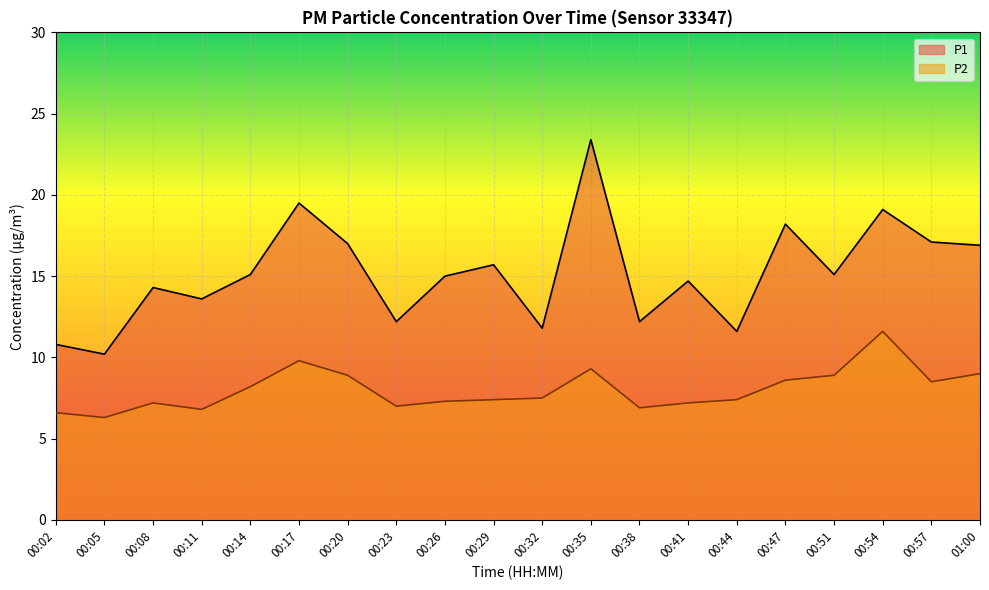

What is the minimum value shown in the chart?

6.3